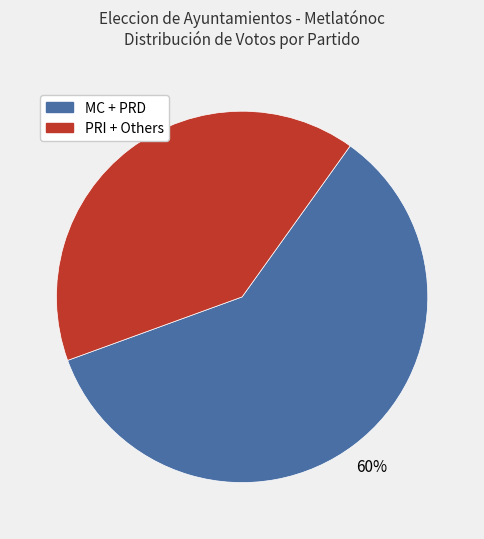

To the nearest percent, what is the average slice percentage?

50%